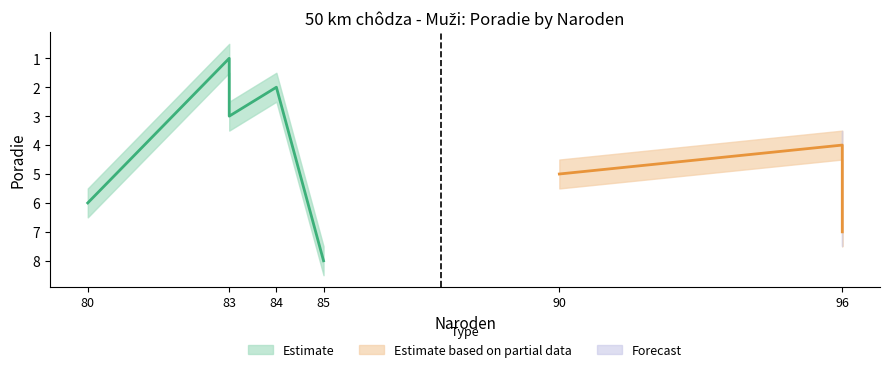

Reading left to right, transcribe all the data shown in this chart.

Ranking: Tóth Matej=1.0	Augustyn Rafał=2.0	Chocho Andrés=3.0	Junghannß Karl=4.0	Wright Alex=5.0	Fedaczyński Rafał=6.0	Seiler Nathaniel=7.0	Jelonek Jakub=8.0
Ranking_upper: Tóth Matej=1.5	Augustyn Rafał=2.5	Chocho Andrés=3.5	Junghannß Karl=4.5	Wright Alex=5.5	Fedaczyński Rafał=6.5	Seiler Nathaniel=7.5	Jelonek Jakub=8.5
Ranking_lower: Tóth Matej=0.5	Augustyn Rafał=1.5	Chocho Andrés=2.5	Junghannß Karl=3.5	Wright Alex=4.5	Fedaczyński Rafał=5.5	Seiler Nathaniel=6.5	Jelonek Jakub=7.5